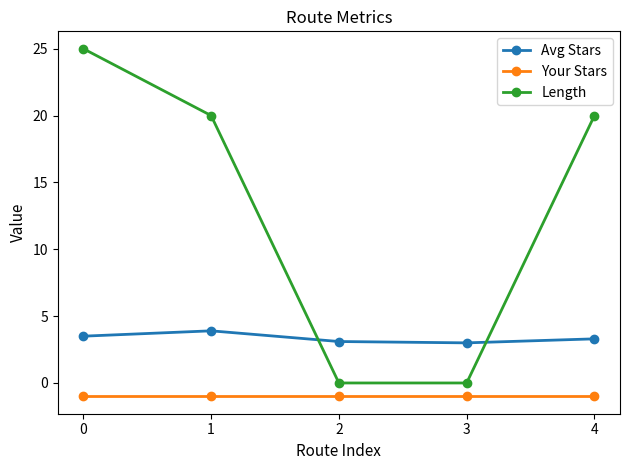

What is the difference between the maximum and second lowest values in the Avg Stars series?

0.8